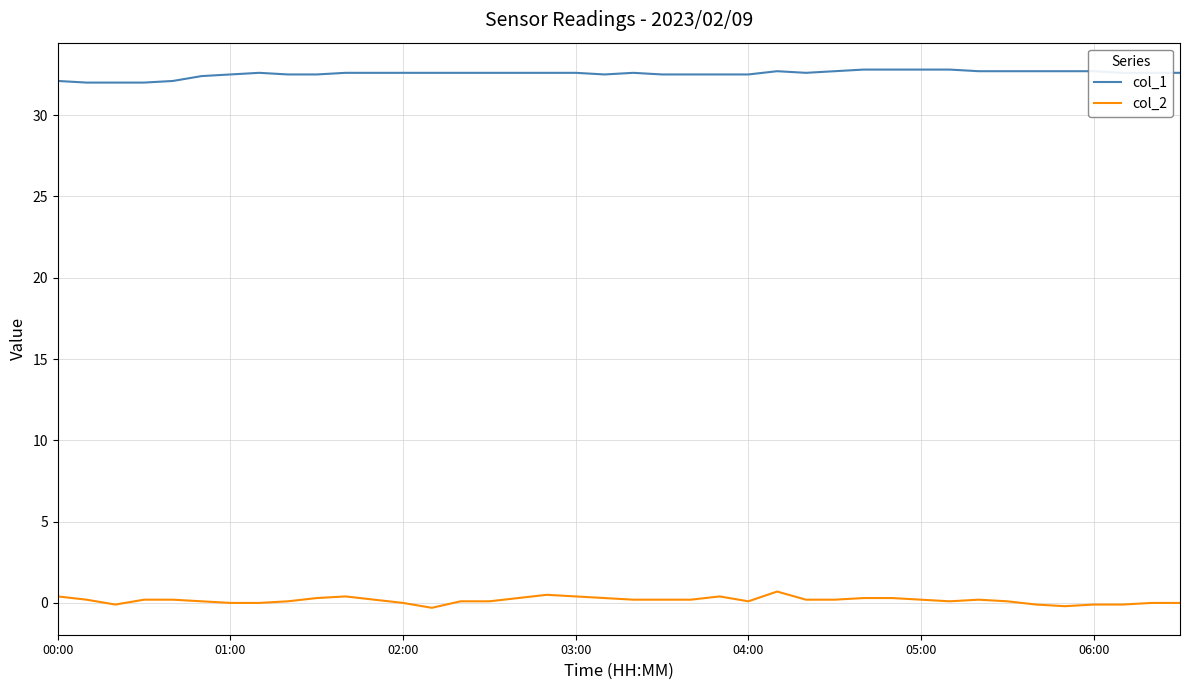

True or false: col_1 has more than 0 interior local peaks.

True